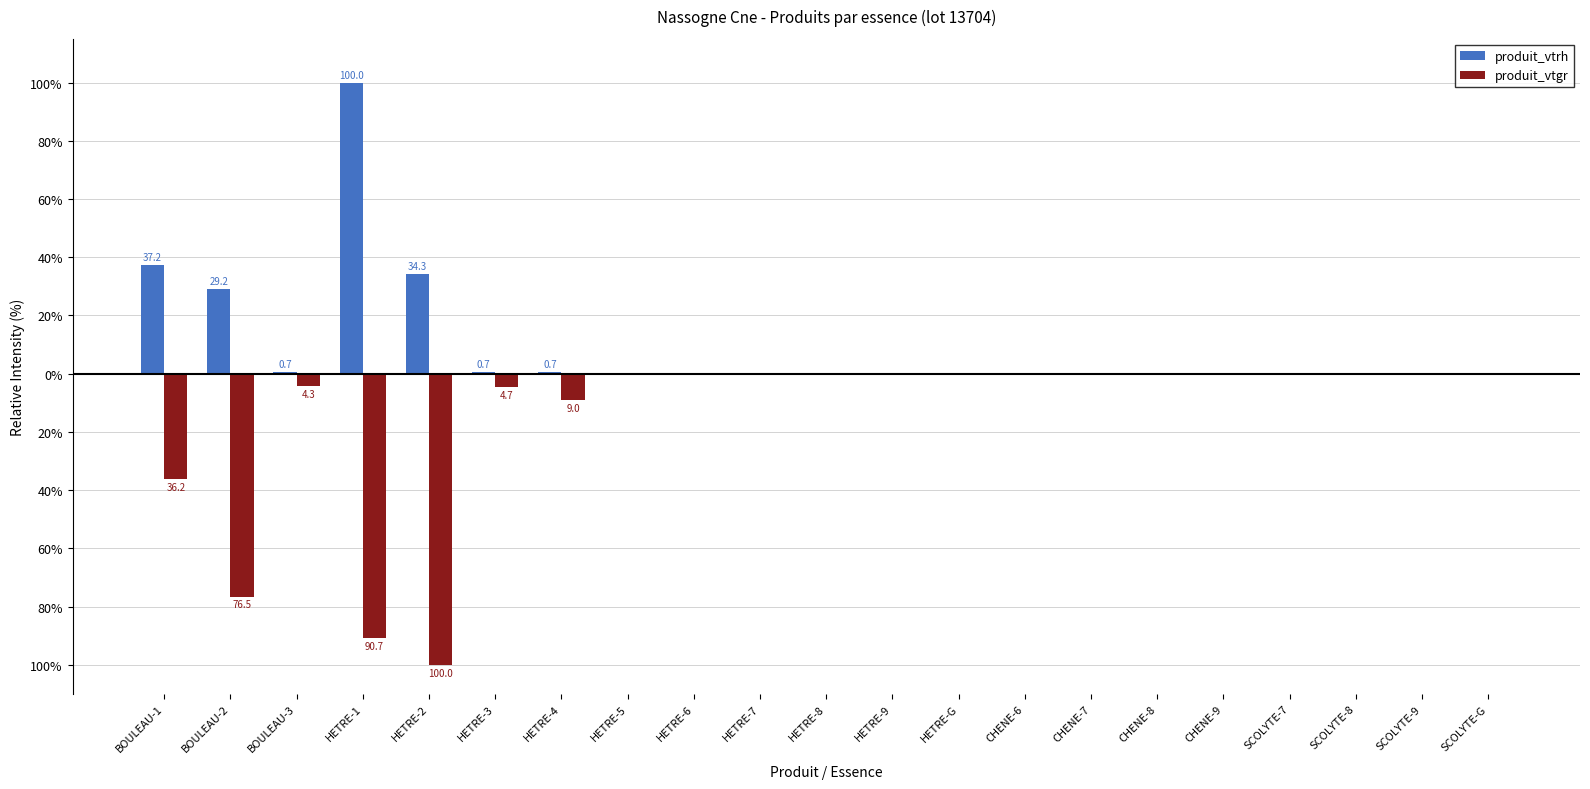

What are all the series names shown in the legend?

produit_vtrh, produit_vtgr